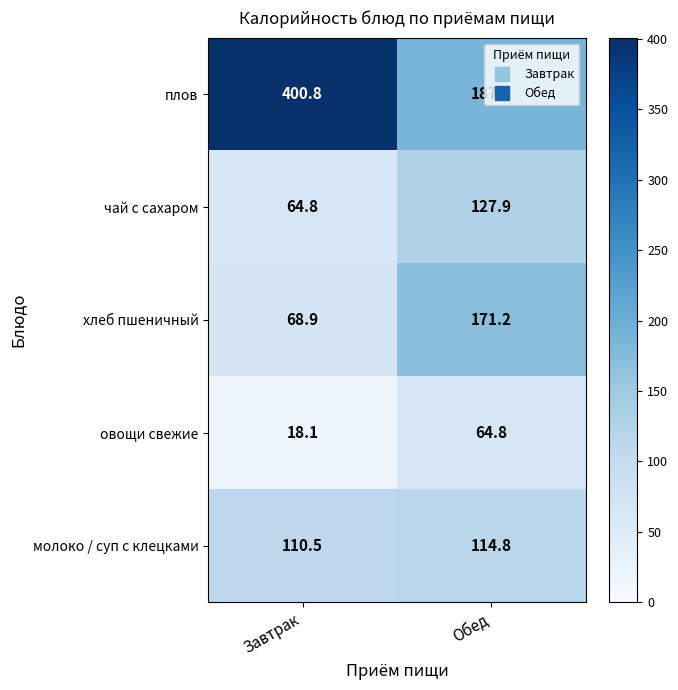

What is the difference between the highest and lowest values at Обед?

122.6